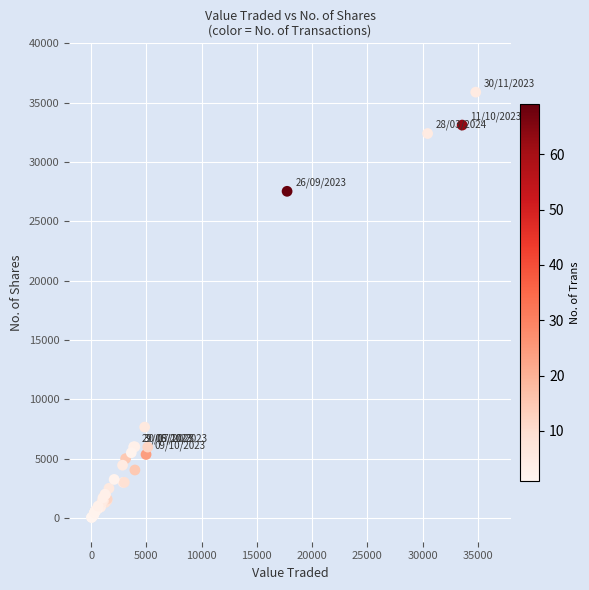

What Y value in the scatter plot is closest to 17968?

27530